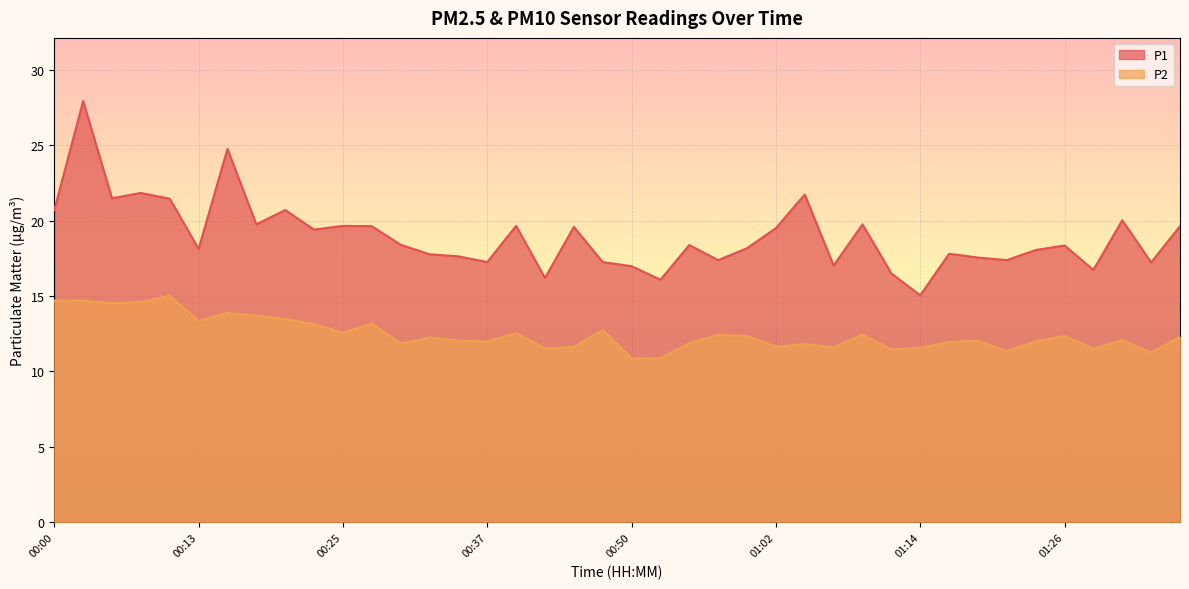

What is the difference between the maximum and minimum values in the P2 series?

4.2